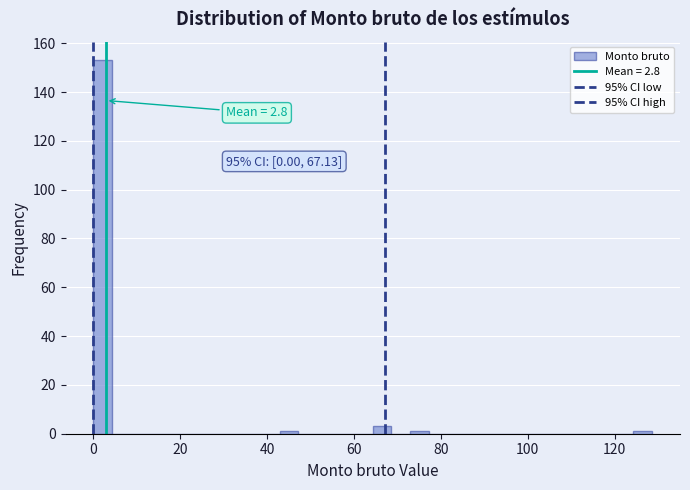

Read against the x-axis, roughly where is the centre of the tallest bar?

2